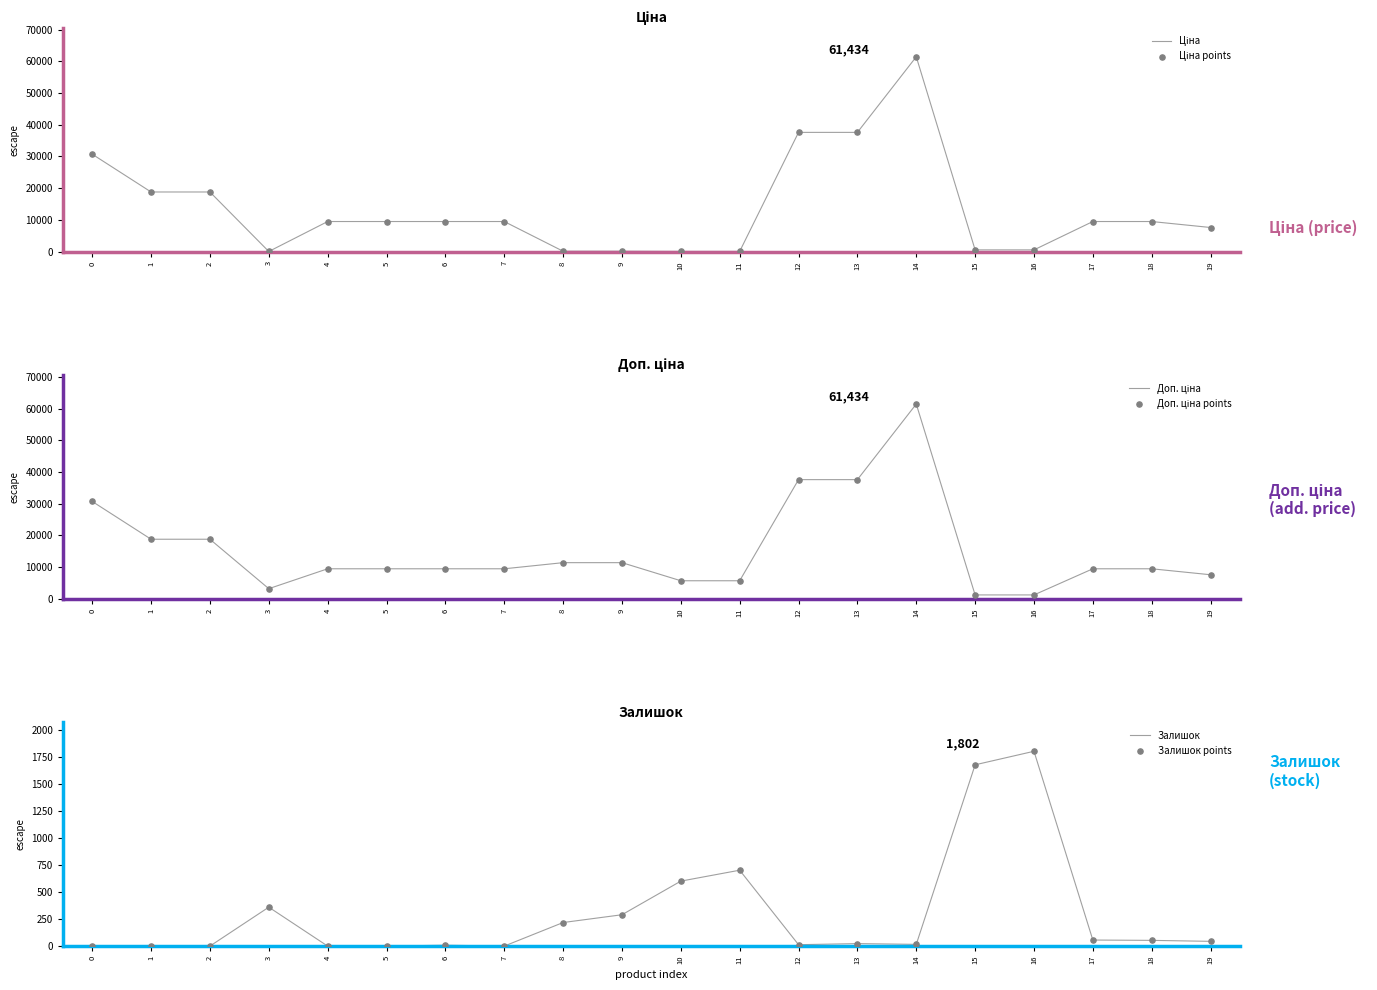

Which series reaches the minimum Y coordinate?

Залишок